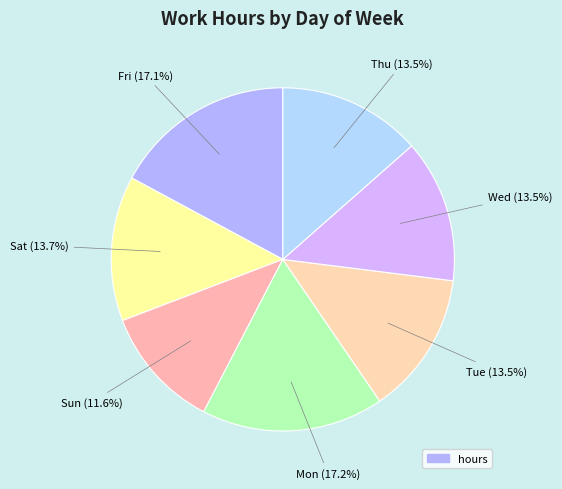

To the nearest percent, what is the difference between the largest and smallest slice percentages?

6%